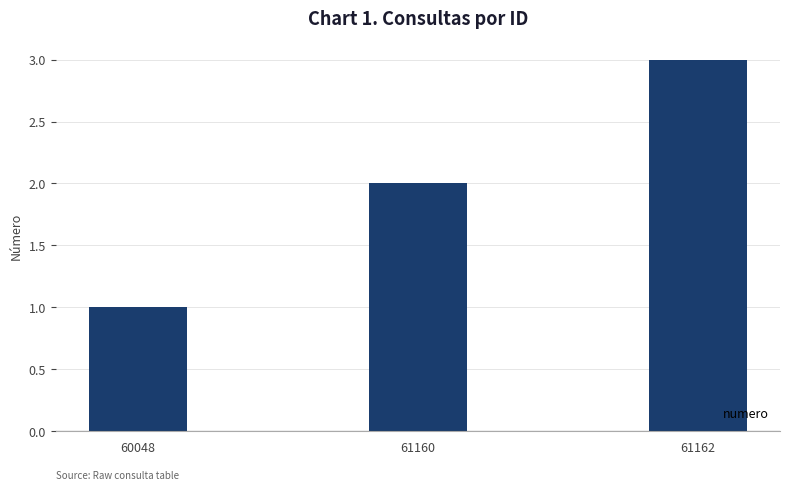

Does the chart contain stacked bars?

No